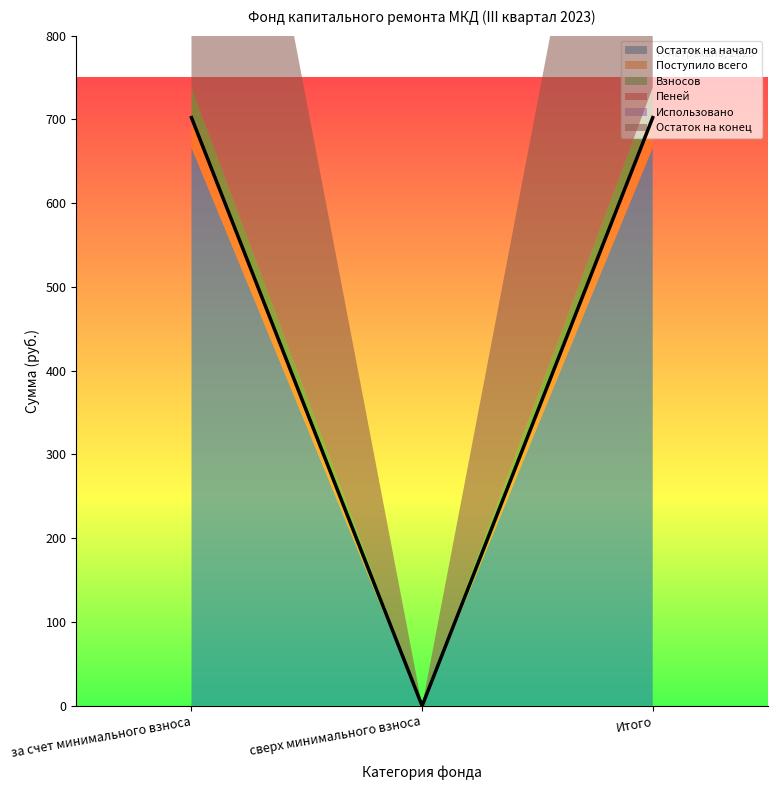

At which category is the sum across all series the highest?

за счет минимального взноса